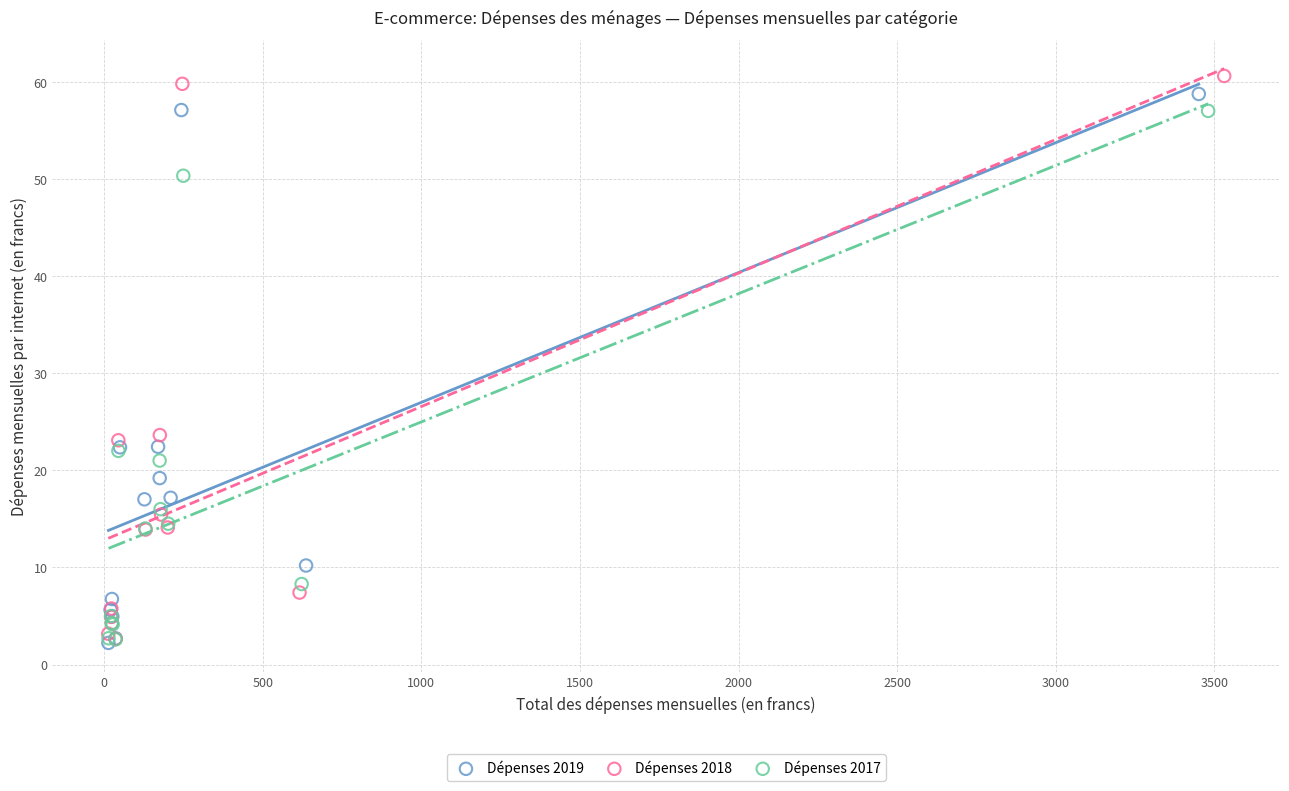

Which series has the largest Y range (max minus min)?

Dépenses 2018